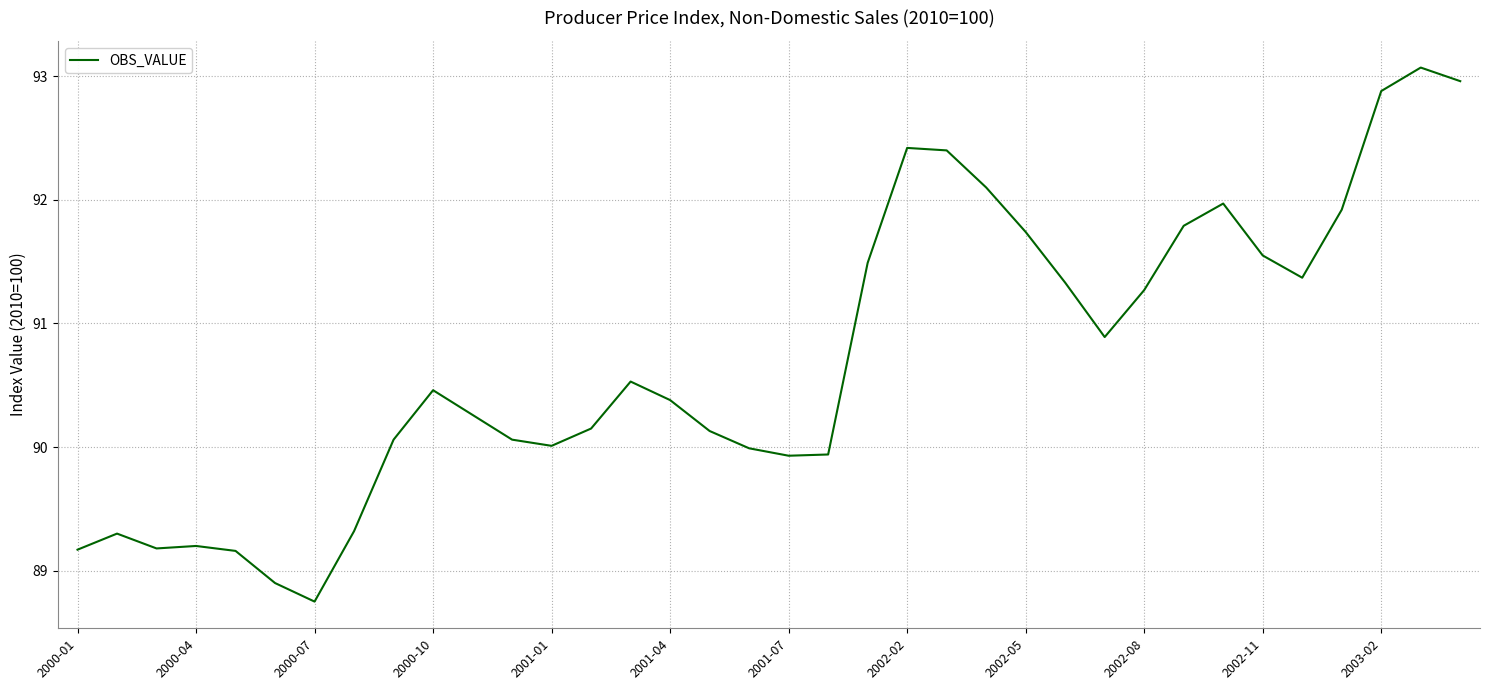

What is the maximum value shown in the chart?

93.1